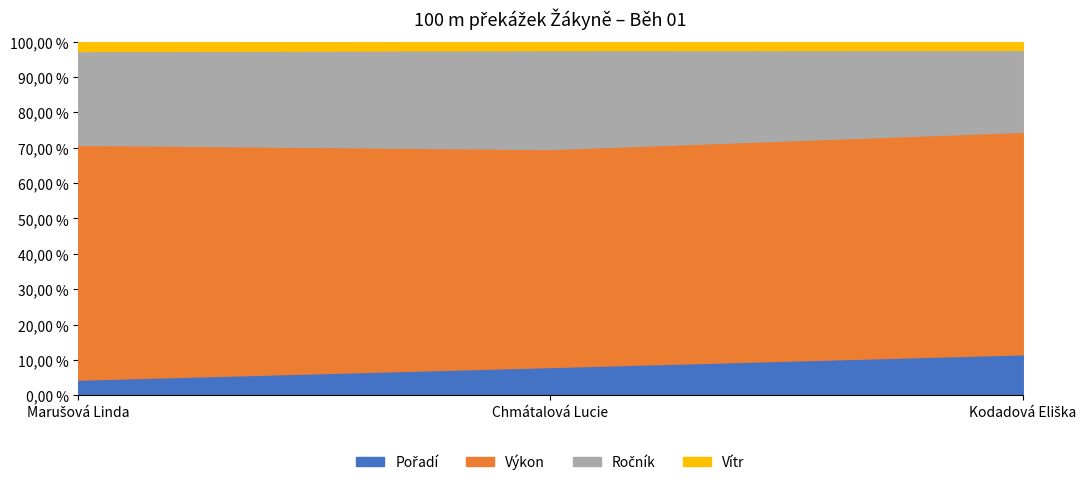

How many values in the Pořadí series exceed 2?

1